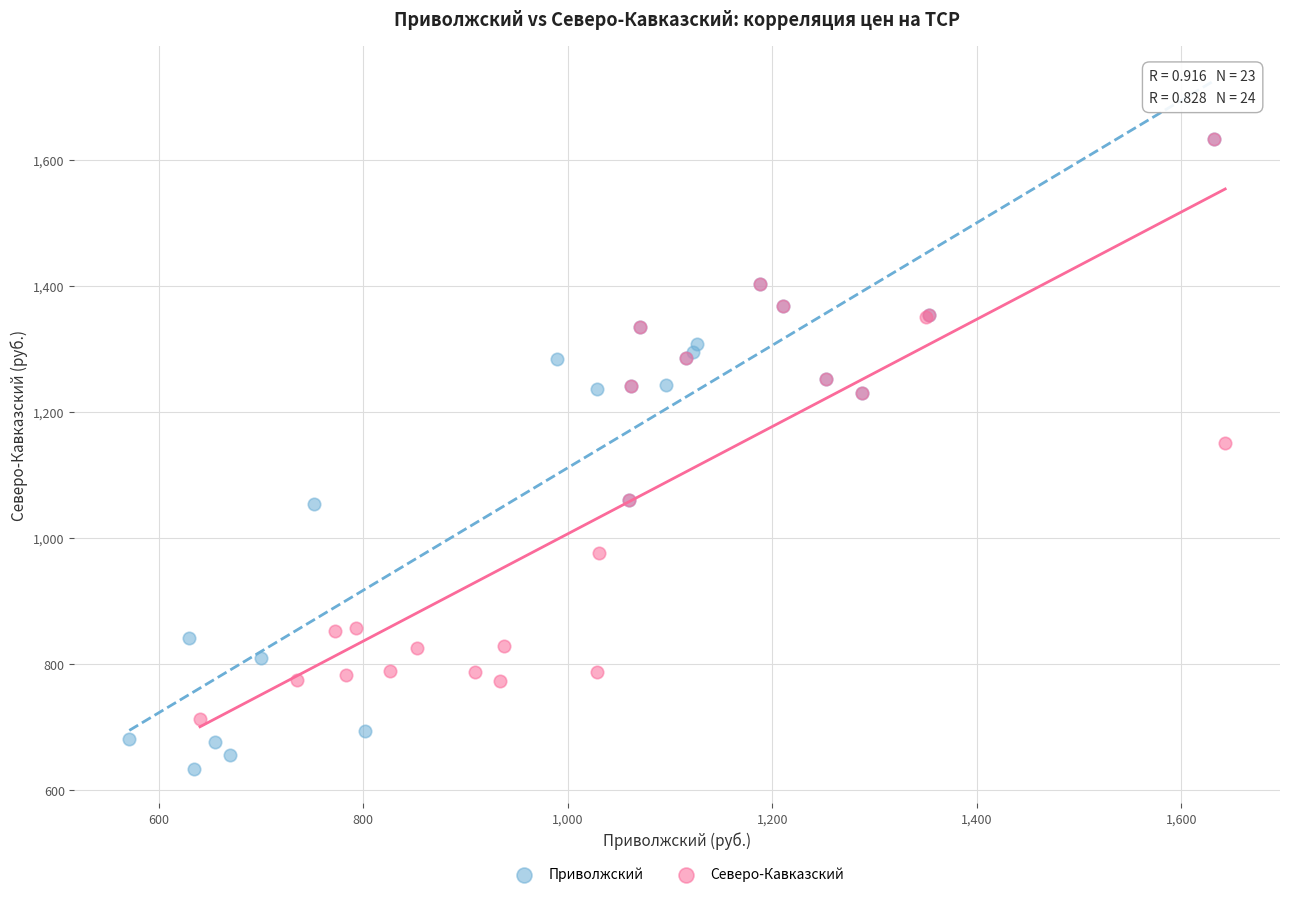

Which series has the widest spread of Y values?

Приволжский